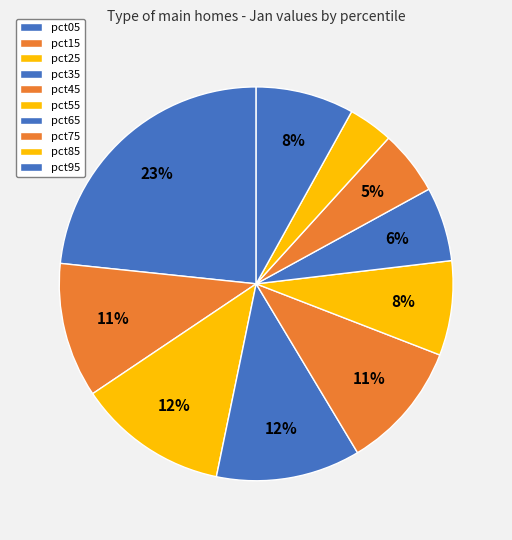

Between pct65 and pct85, which is larger?

pct65